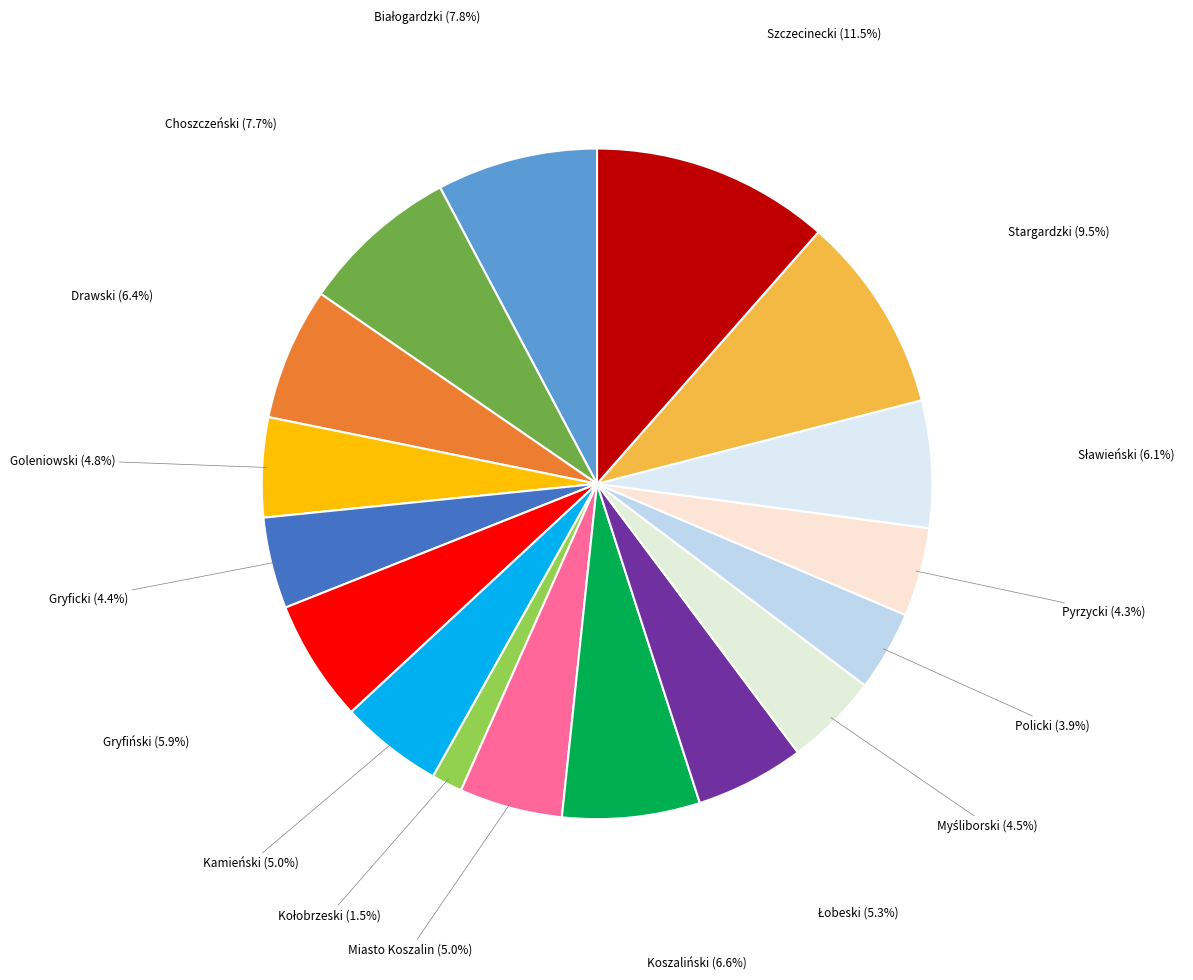

The Gryficki slice represents 16% of the pie. True or false?

False